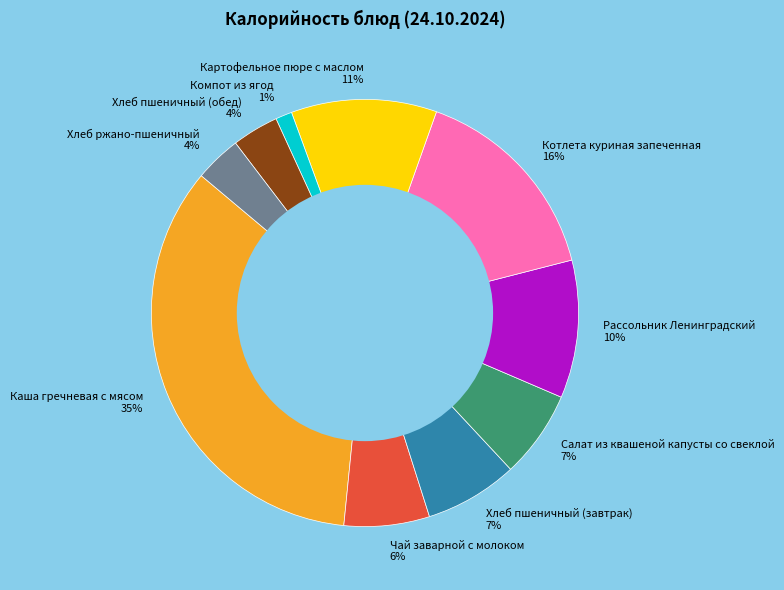

What is the largest slice in the pie chart?

Каша гречневая с мясом